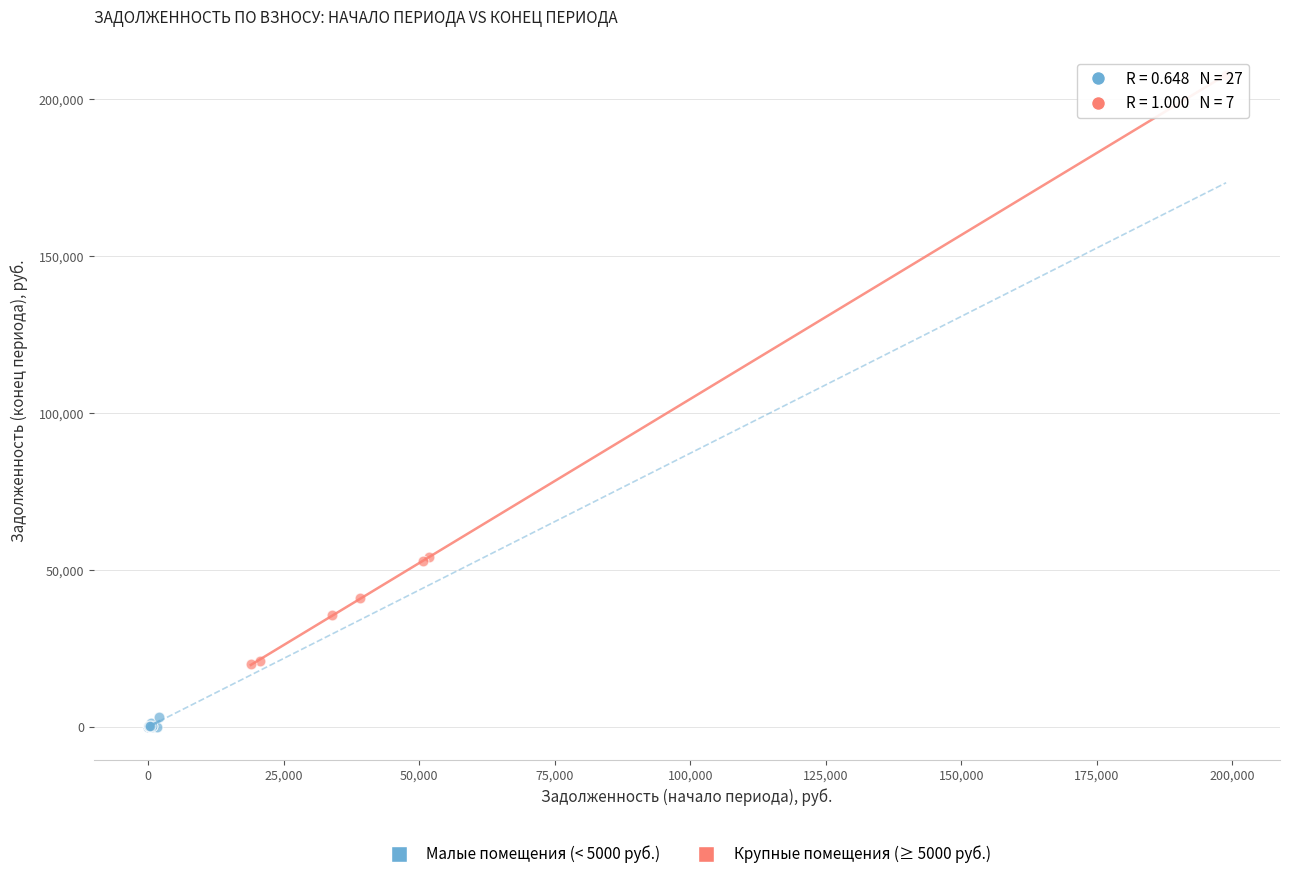

Which series has the largest Y range (max minus min)?

Крупные помещения (≥ 5000 руб.)